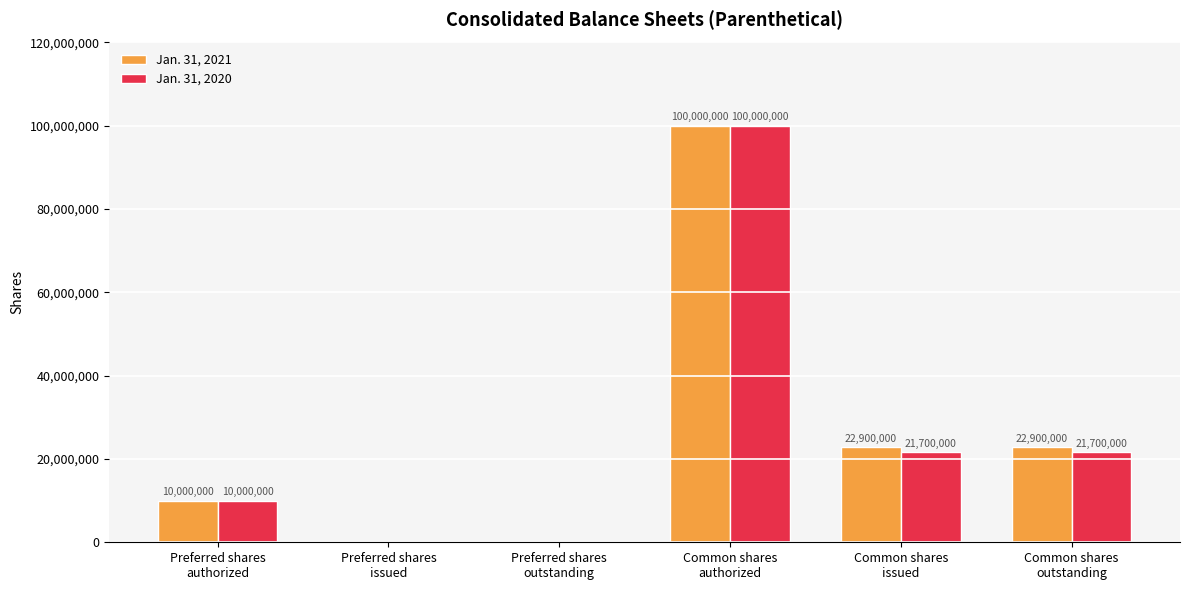

What value does the Jan. 31, 2021 series have at Common shares
issued, to the nearest 50?

22900000